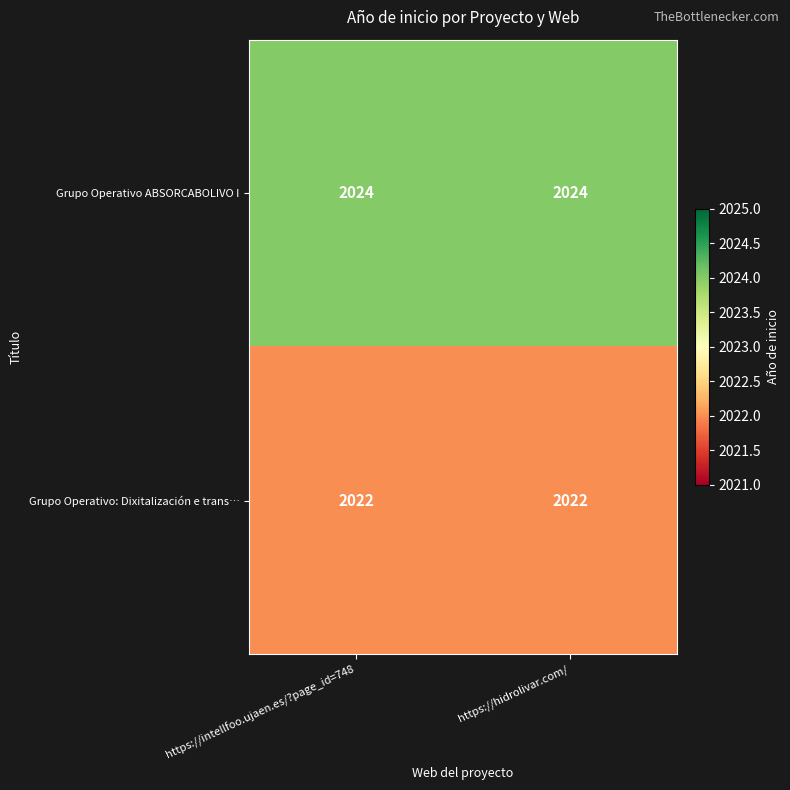

What is the approximate value of Grupo Operativo: Dixitalización e trans… at https://hidrolivar.com/?

2022